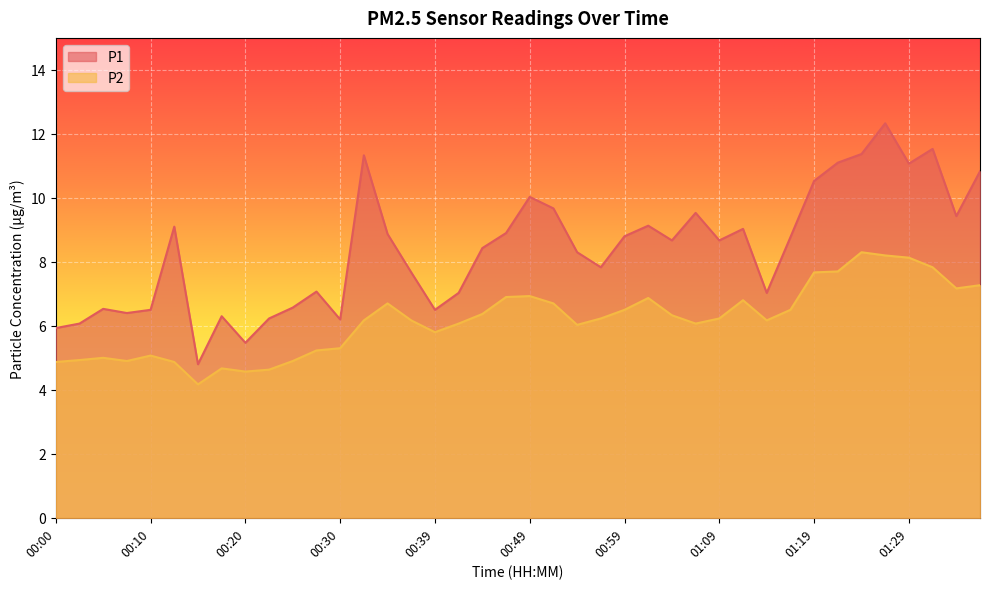

List the series in order of their peak value, lowest first.

P2, P1